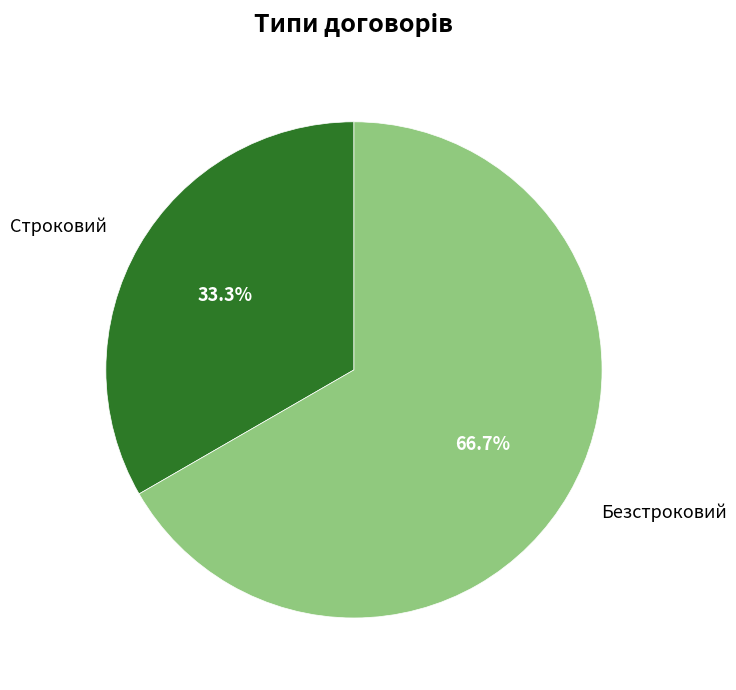

To the nearest percent, what is the difference between the Безстроковий and Строковий slice percentages?

33%